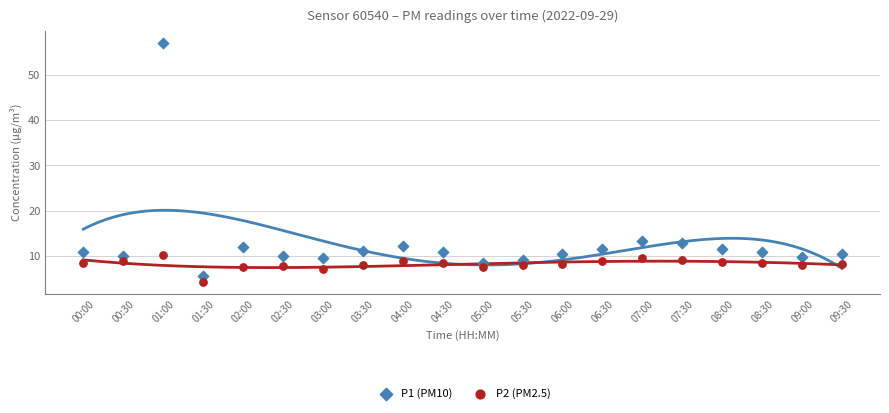

Which series has the largest Y range (max minus min)?

P1 (PM10)